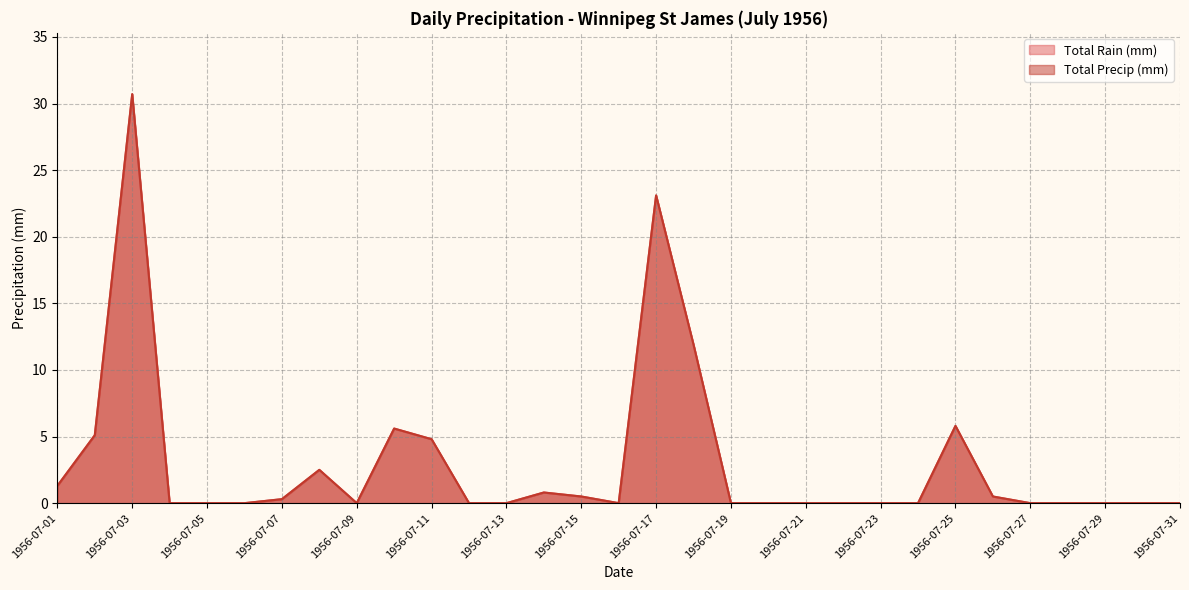

Reading right to left, extract all data points from this chart.

Total Rain (mm): 1956-07-31=0.0	1956-07-30=0.0	1956-07-29=0.0	1956-07-28=0.0	1956-07-27=0.0	1956-07-26=0.5	1956-07-25=5.8	1956-07-24=0.0	1956-07-23=0.0	1956-07-22=0.0	1956-07-21=0.0	1956-07-20=0.0	1956-07-19=0.0	1956-07-18=11.9	1956-07-17=23.1	1956-07-16=0.0	1956-07-15=0.5	1956-07-14=0.8	1956-07-13=0.0	1956-07-12=0.0	1956-07-11=4.8	1956-07-10=5.6	1956-07-09=0.0	1956-07-08=2.5	1956-07-07=0.3	1956-07-06=0.0	1956-07-05=0.0	1956-07-04=0.0	1956-07-03=30.7	1956-07-02=5.1	1956-07-01=1.3
Total Precip (mm): 1956-07-31=0.0	1956-07-30=0.0	1956-07-29=0.0	1956-07-28=0.0	1956-07-27=0.0	1956-07-26=0.5	1956-07-25=5.8	1956-07-24=0.0	1956-07-23=0.0	1956-07-22=0.0	1956-07-21=0.0	1956-07-20=0.0	1956-07-19=0.0	1956-07-18=11.9	1956-07-17=23.1	1956-07-16=0.0	1956-07-15=0.5	1956-07-14=0.8	1956-07-13=0.0	1956-07-12=0.0	1956-07-11=4.8	1956-07-10=5.6	1956-07-09=0.0	1956-07-08=2.5	1956-07-07=0.3	1956-07-06=0.0	1956-07-05=0.0	1956-07-04=0.0	1956-07-03=30.7	1956-07-02=5.1	1956-07-01=1.3